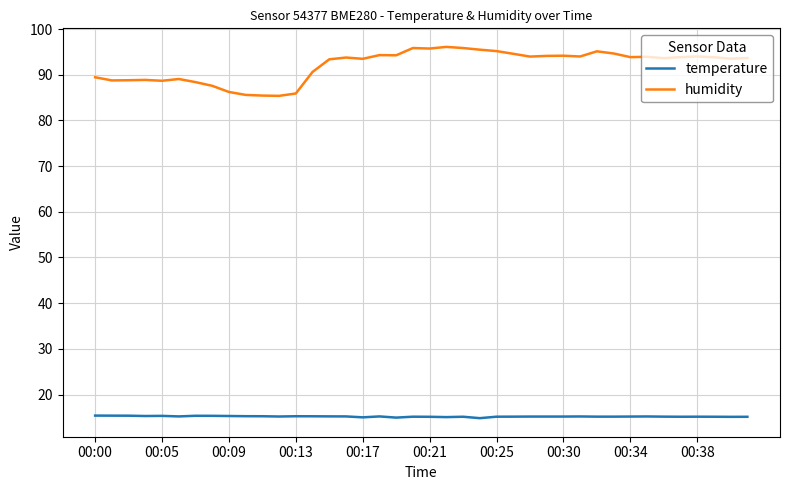

What is the average value of the humidity series?

92.1